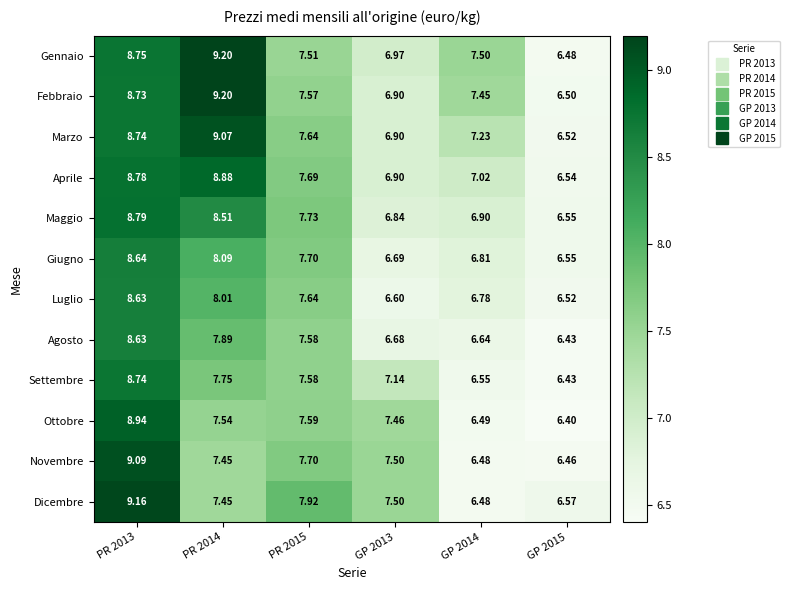

Between PR 2015 and GP 2014, which series saw the biggest shift?

Dicembre